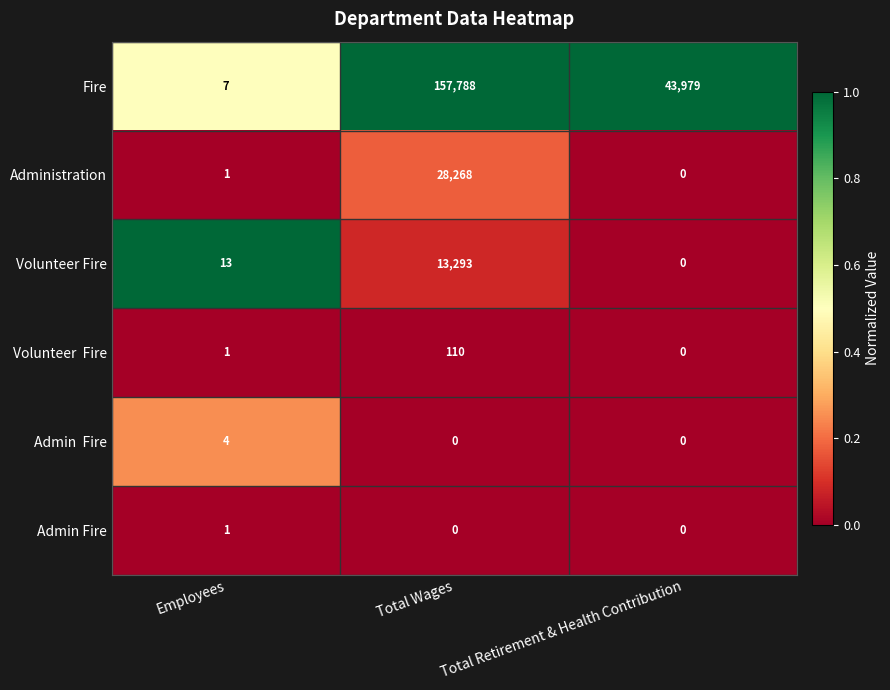

The value of Volunteer Fire at Total Retirement & Health Contribution is -6886. True or false?

False